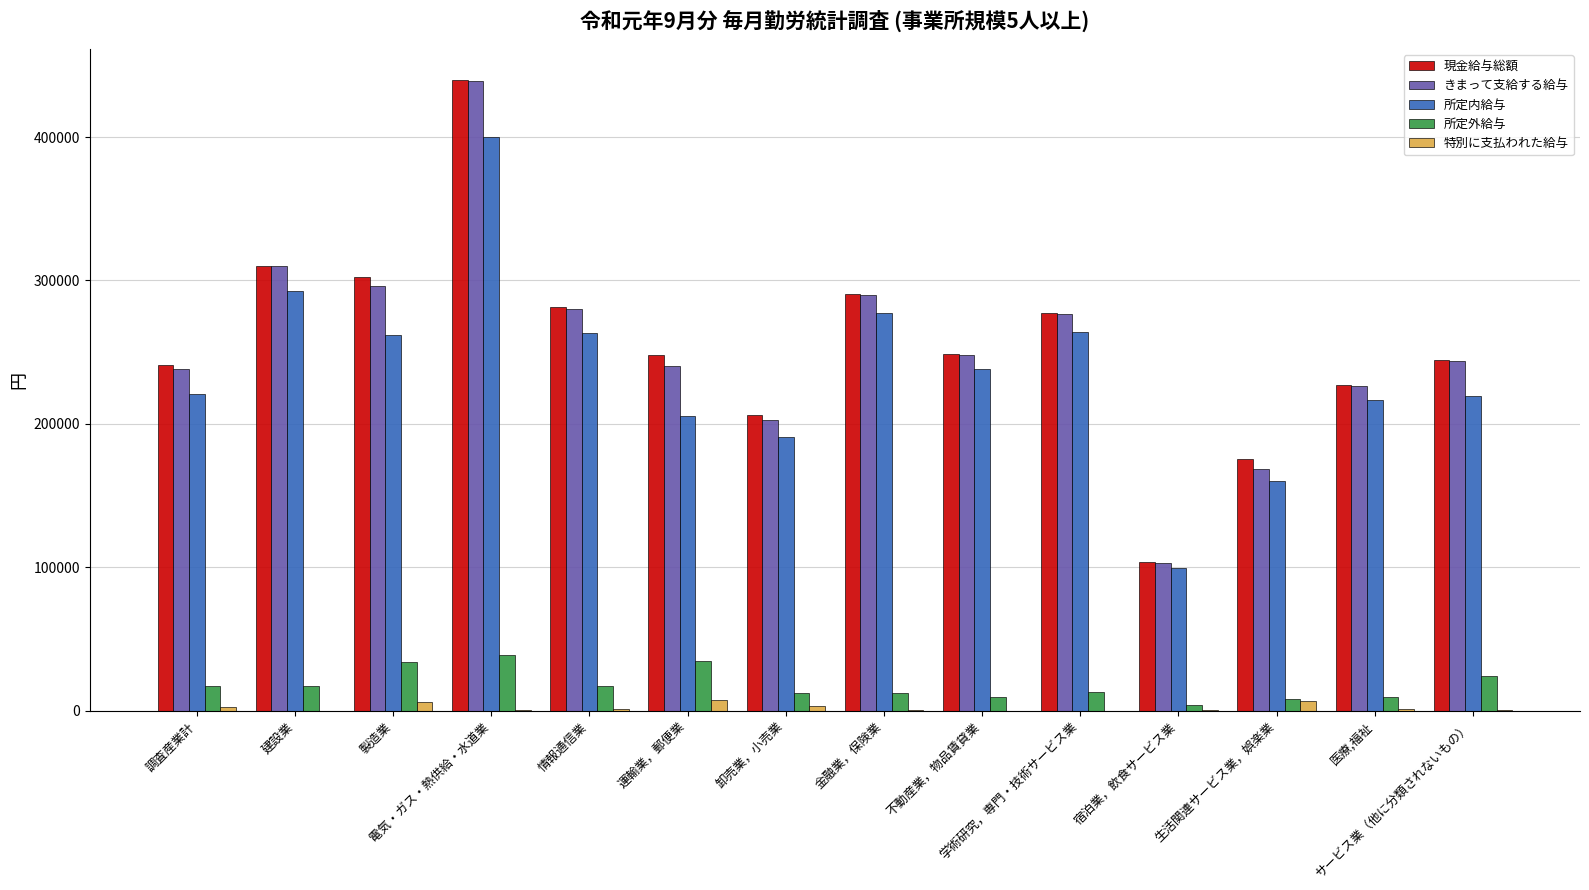

What is the greatest value displayed?

439499